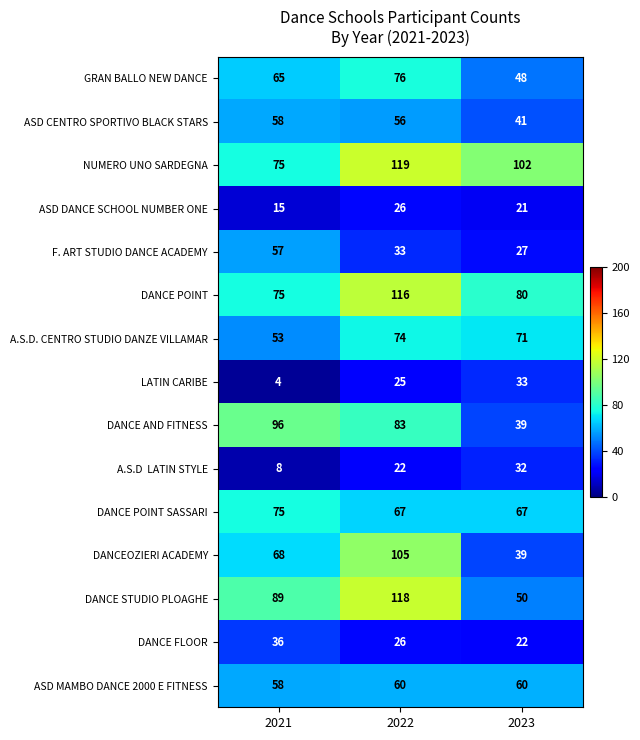

Between 2021 and 2022, which series saw the biggest shift?

NUMERO UNO SARDEGNA